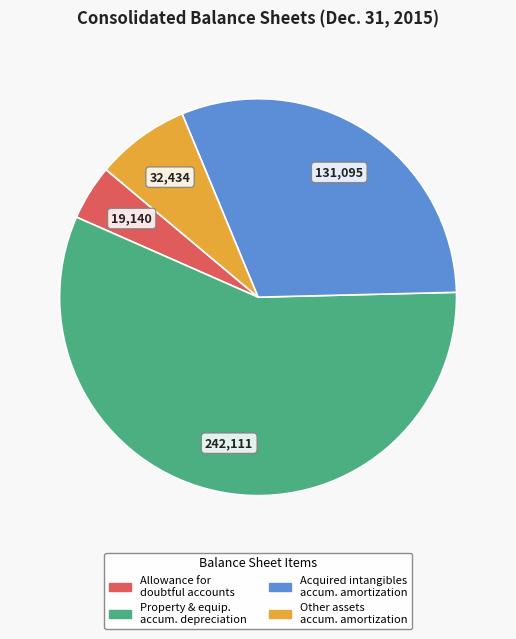

Does any single category account for the majority?

Yes